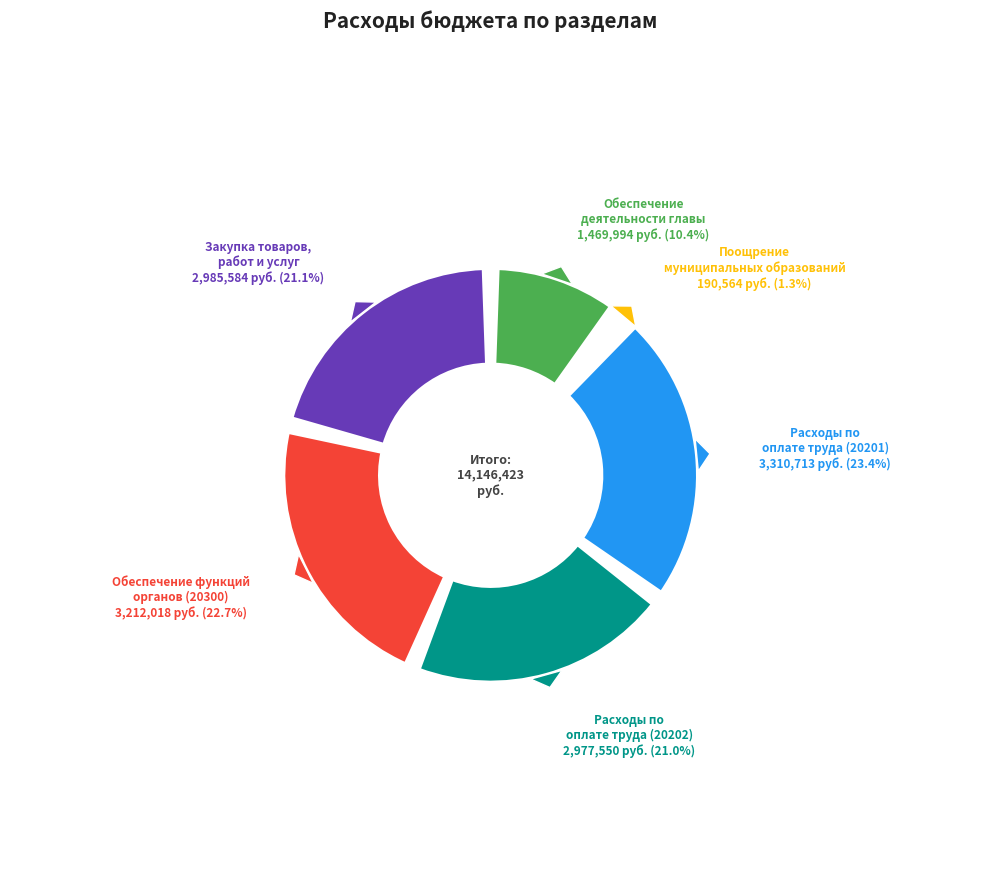

Rank the categories by value from highest to lowest.

Расходы по оплате труда (20201), Обеспечение функций органов (20300), Закупка товаров, работ и услуг, Расходы по оплате труда (20202), Обеспечение деятельности главы, Поощрение муниципальных образований